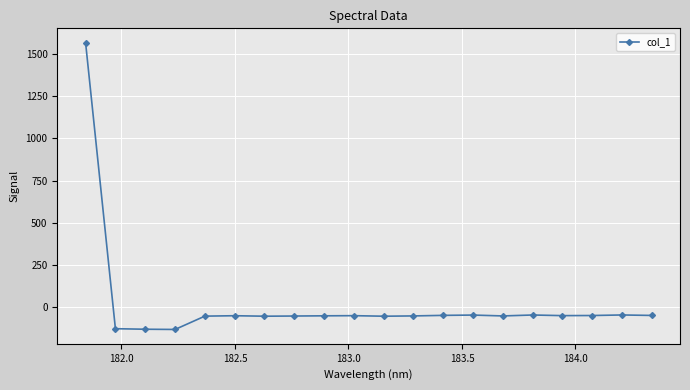

What is the value of the 1st point from the left?

1567.6